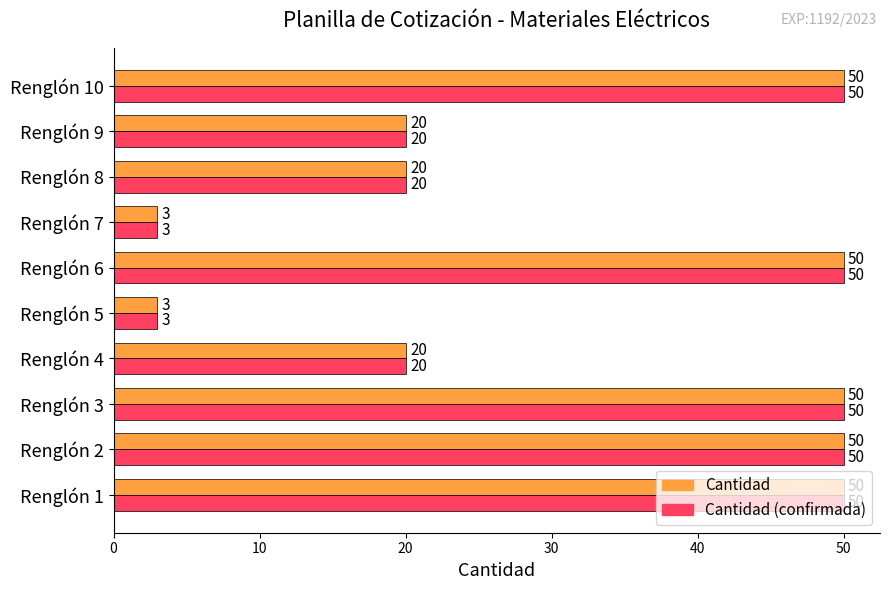

The Cantidad (confirmada) series shows 20 at Renglón 4. True or false?

True